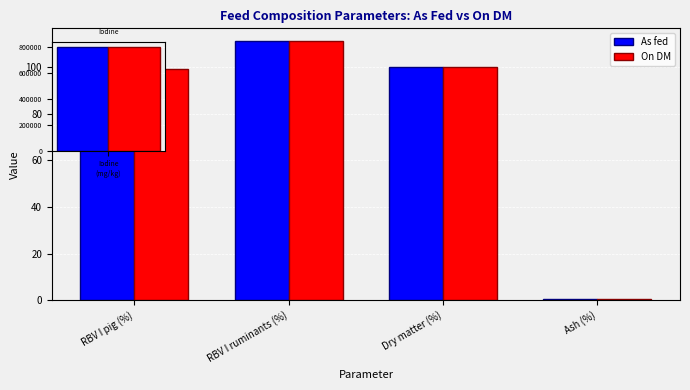

Count the number of categories in the chart.

4